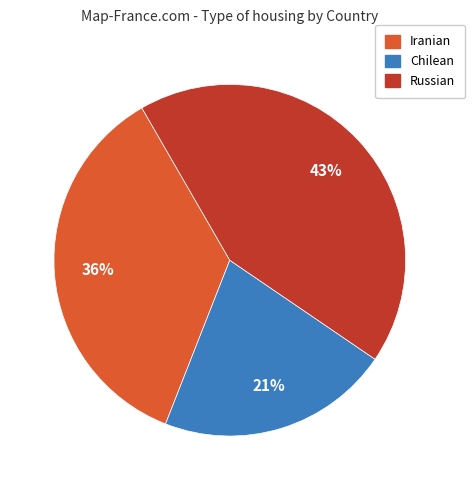

Is there a majority slice in this chart?

No